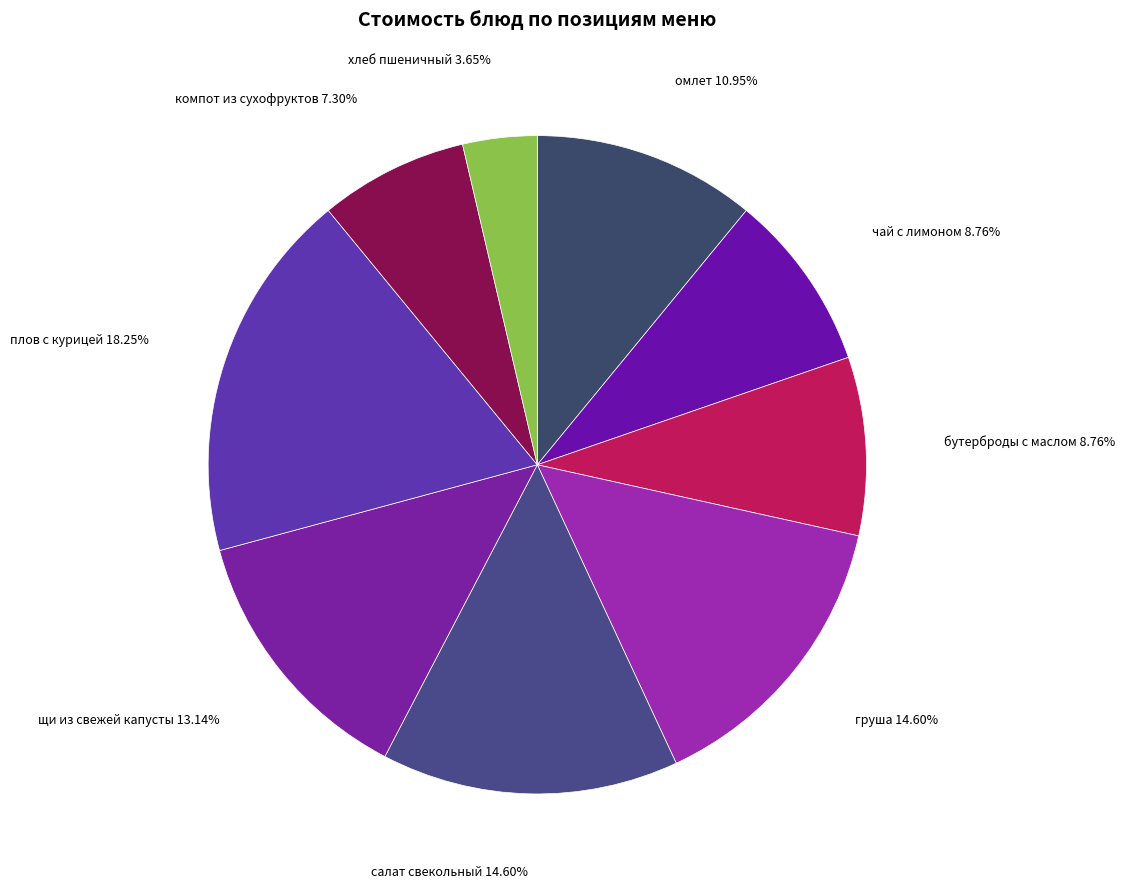

Rank the categories by value from lowest to highest.

хлеб пшеничный, компот из сухофруктов, чай с лимоном, бутерброды с маслом, омлет, щи из свежей капусты, груша, салат свекольный, плов с курицей